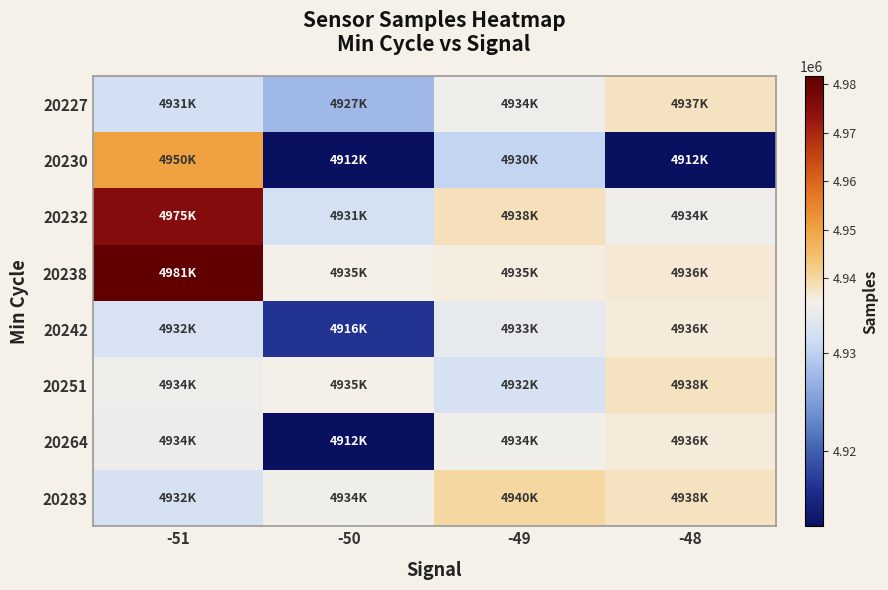

Reading right to left, what are all the values shown in this chart?

20227: -48=4937804	-49=4934594	-50=4927584	-51=4931791
20230: -48=4912343	-49=4930583	-50=4912273	-51=4950417
20232: -48=4934604	-49=4938299	-50=4931922	-51=4975488
20238: -48=4936598	-49=4935714	-50=4935090	-51=4981584
20242: -48=4936178	-49=4933668	-50=4916513	-51=4932283
20251: -48=4938158	-49=4932081	-50=4935260	-51=4934728
20264: -48=4936283	-49=4934850	-50=4912343	-51=4934457
20283: -48=4938112	-49=4940144	-50=4934780	-51=4932090